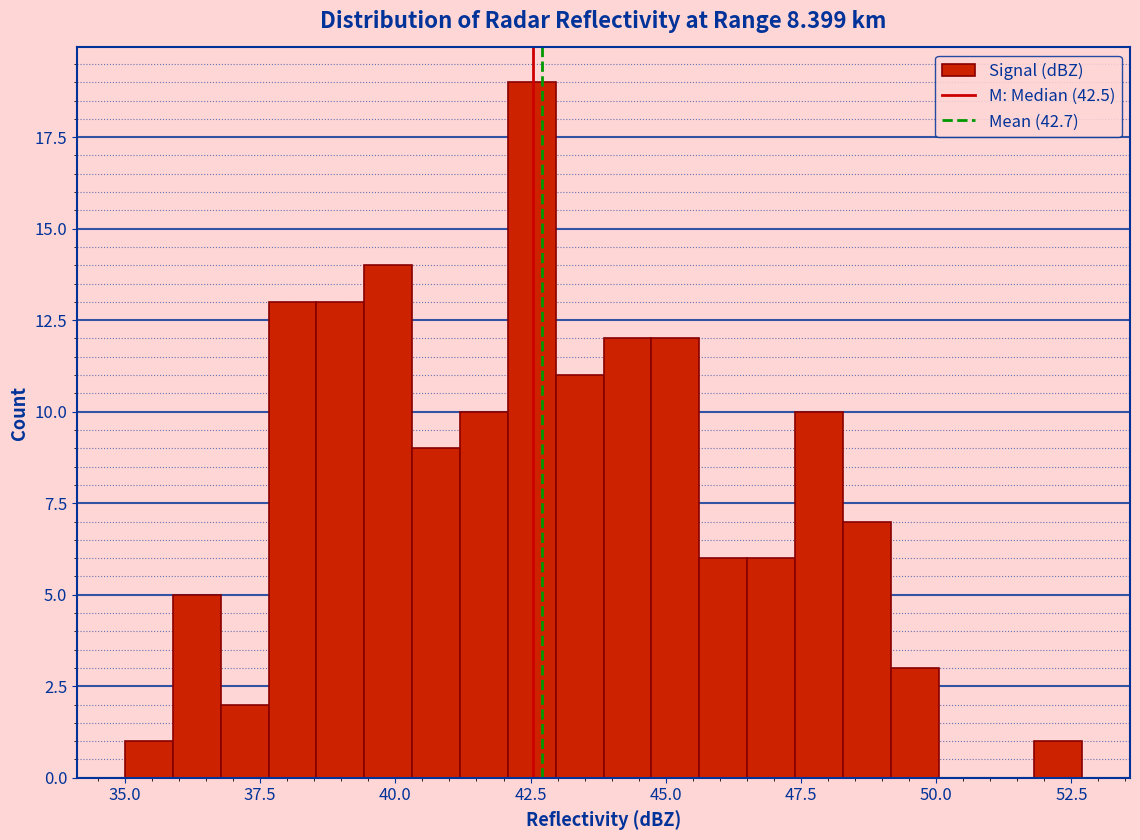

Around what value on the x-axis is the tallest bar? Give the approximate position of its centre, as read against the axis.

42.5